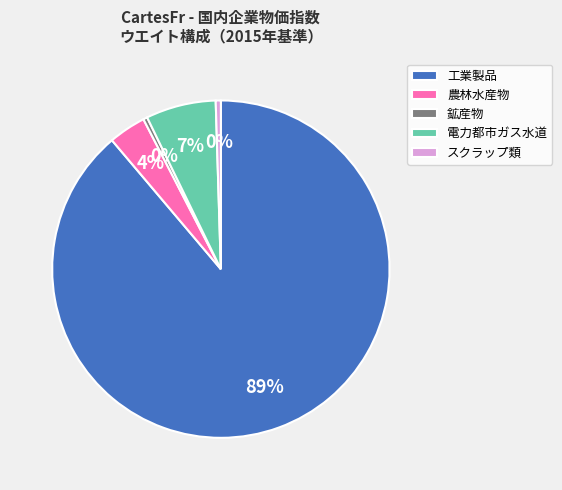

To the nearest percent, what is the average slice percentage?

20%